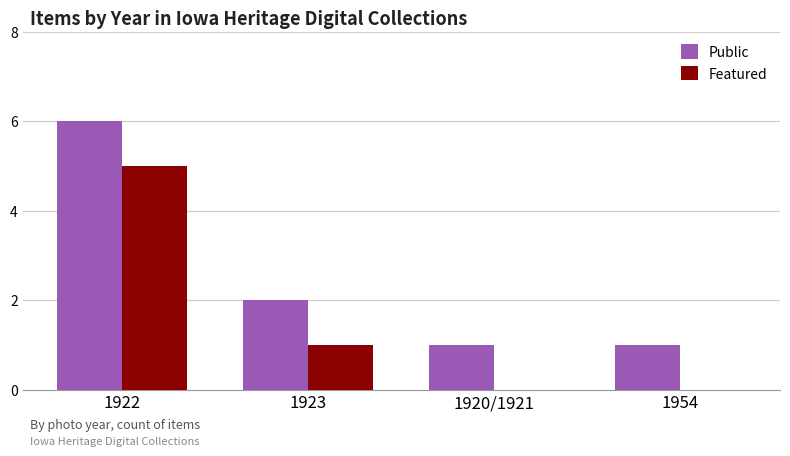

At which category is the sum across all series the highest?

1922